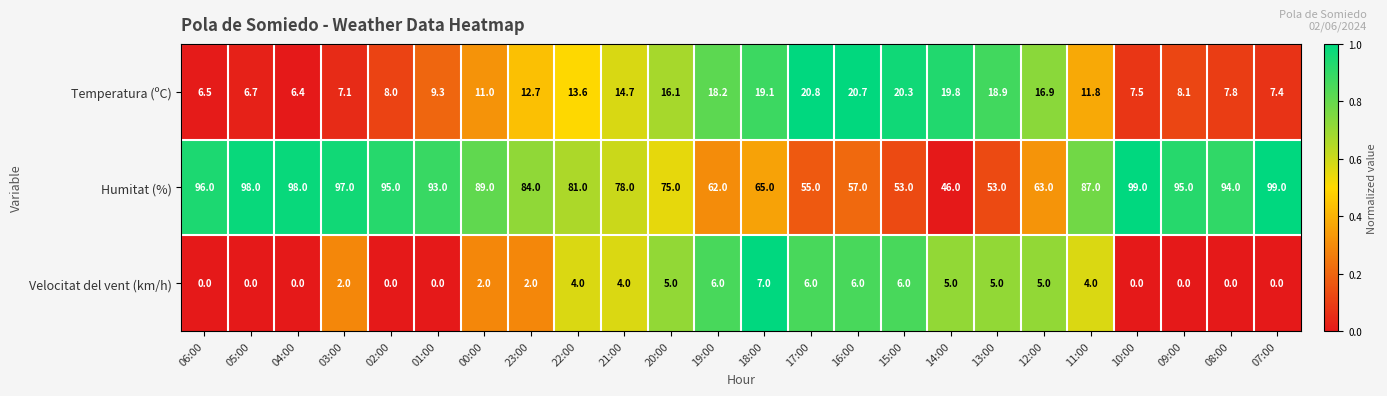

What is the difference between the Temperatura (ºC) values at 02:00 and 15:00?

12.3